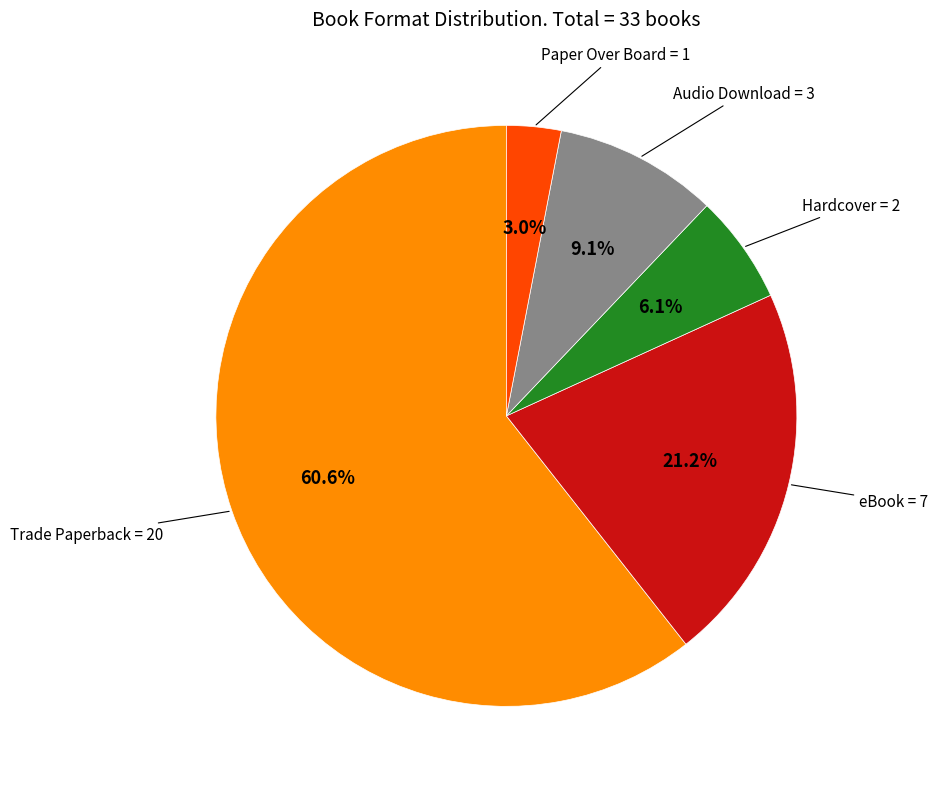

Is there any slice that represents more than half of the pie?

Yes